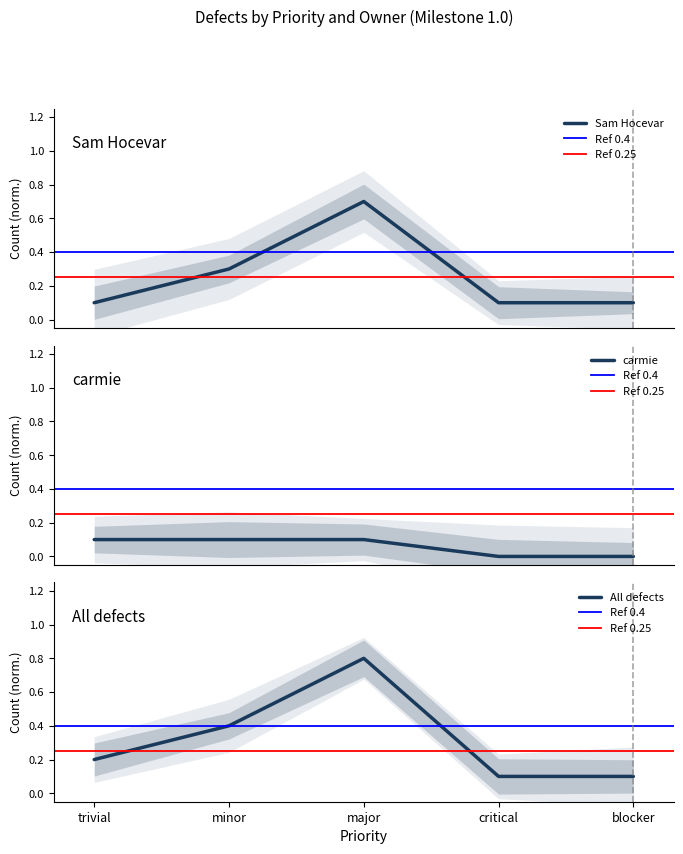

The All defects series shows 0.0 at critical. True or false?

False